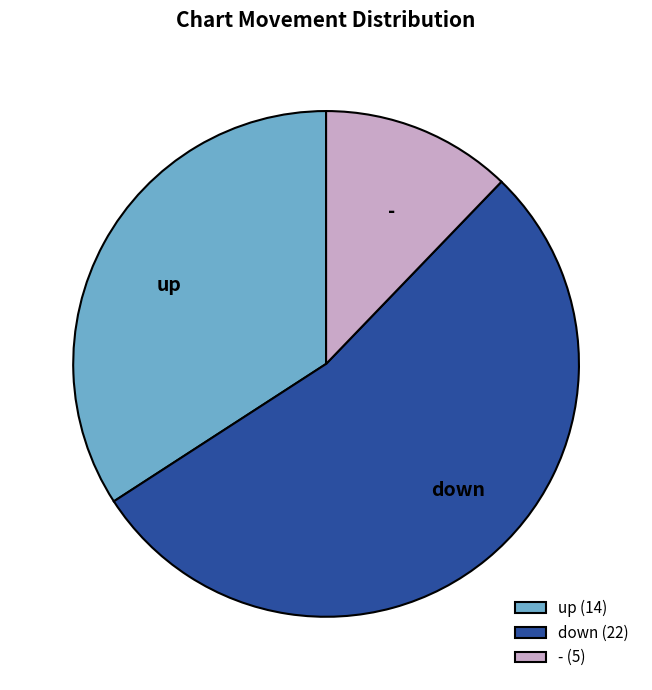

Between up and down, which is larger?

down